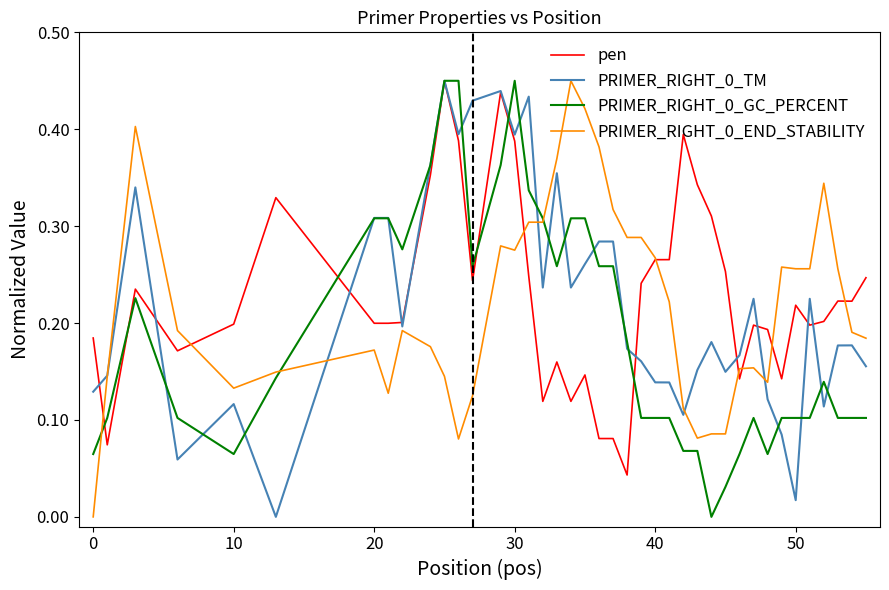

How many lines are shown in the chart?

4